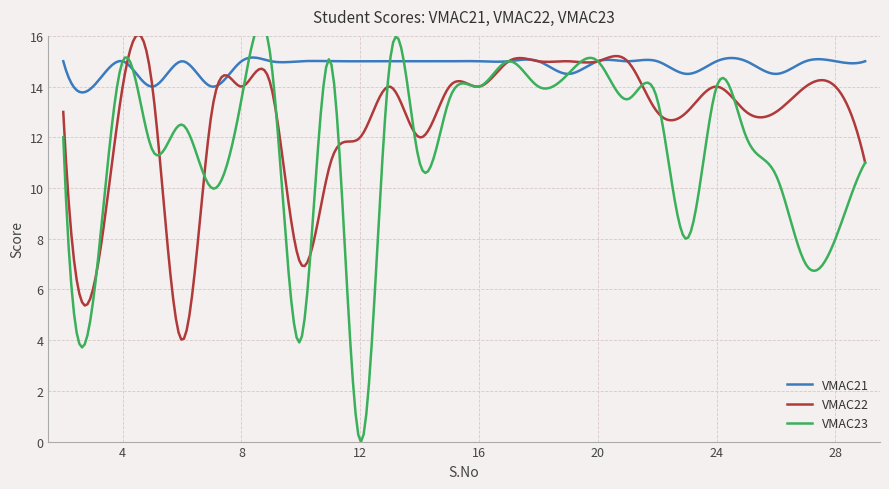

Reading left to right, transcribe all the data shown in this chart.

VMAC21: 15.0	14.0	15.0	14.0	15.0	14.0	15.0	15.0	15.0	15.0	15.0	15.0	15.0	15.0	15.0	15.0	15.0	14.5	15.0	15.0	15.0	14.5	15.0	15.0	14.5	15.0	15.0	15.0
VMAC22: 13.0	6.0	14.0	14.0	4.0	13.0	14.0	14.0	7.0	11.0	12.0	14.0	12.0	14.0	14.0	15.0	15.0	15.0	15.0	15.0	13.0	13.0	14.0	13.0	13.0	14.0	14.0	11.0
VMAC23: 12.0	5.5	15.0	11.5	12.5	10.0	13.5	15.0	4.0	15.0	0.0	15.0	11.0	13.5	14.0	15.0	14.0	14.5	15.0	13.5	13.5	8.0	14.0	12.0	10.5	7.0	8.0	11.0